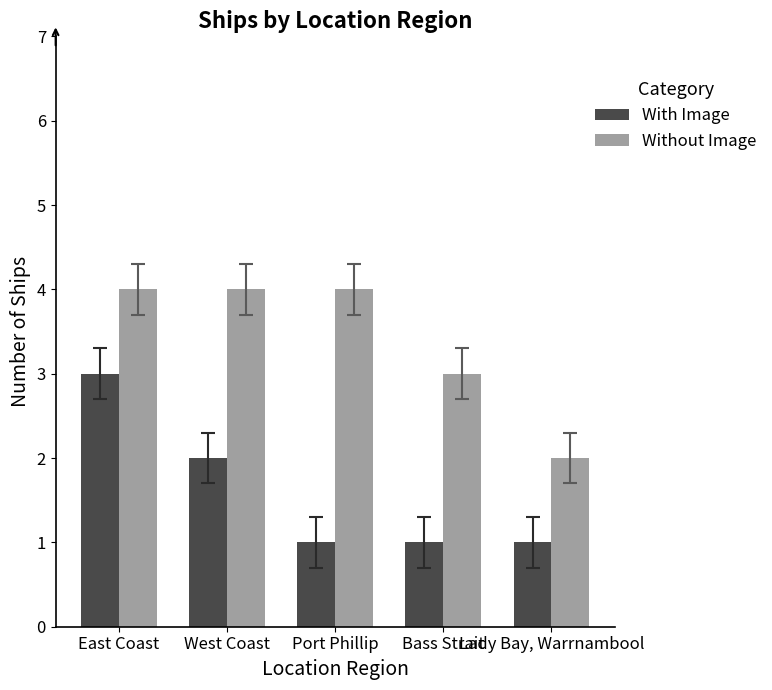

Rank the series at Port Phillip from lowest to highest value.

With Image, Without Image